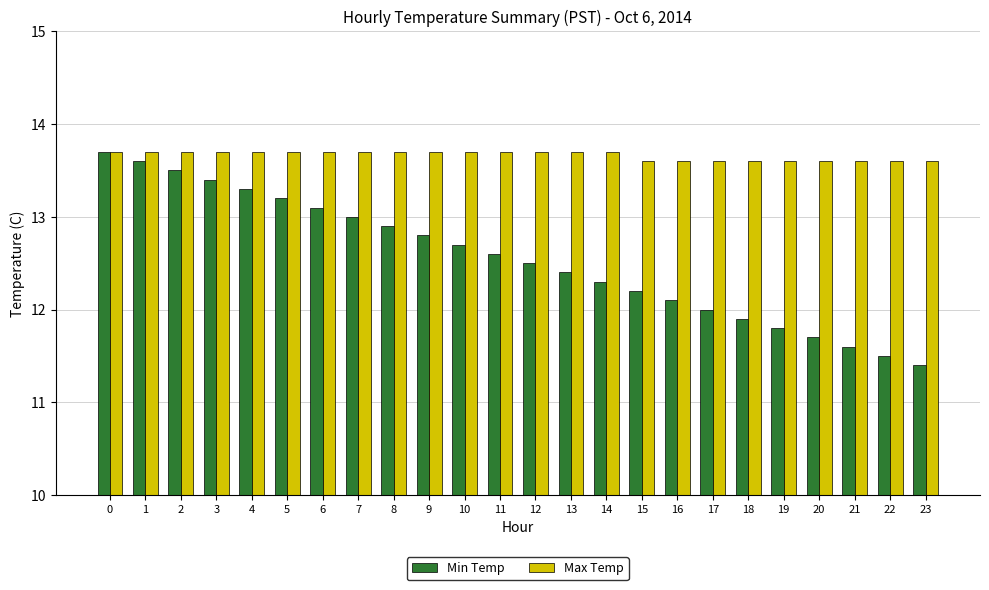

Rank the series at 14 from lowest to highest value.

Min Temp, Max Temp